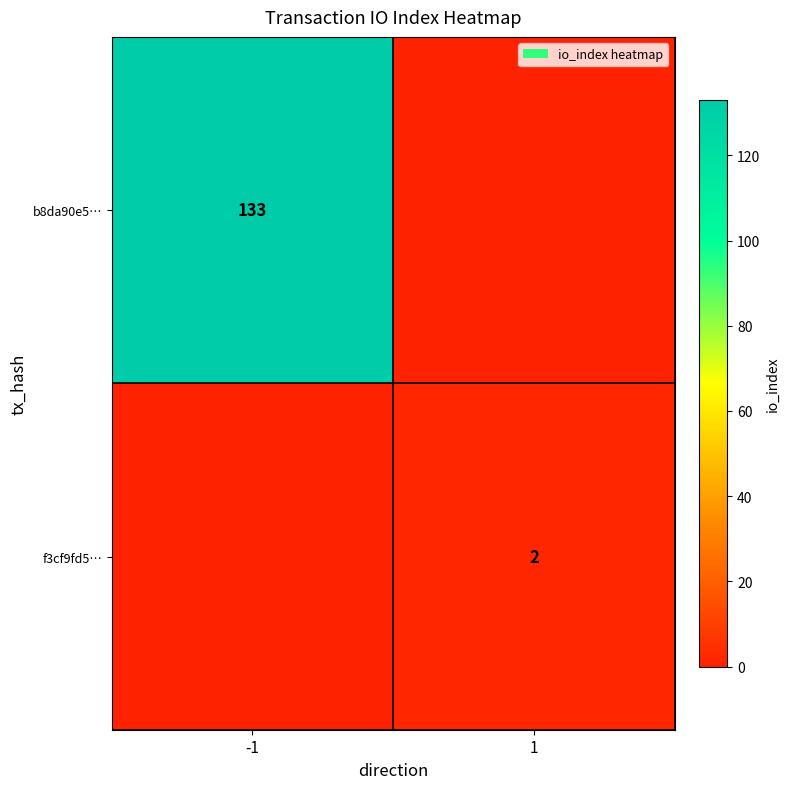

True or false: b8da90e5… has a value of 176 at -1.

False